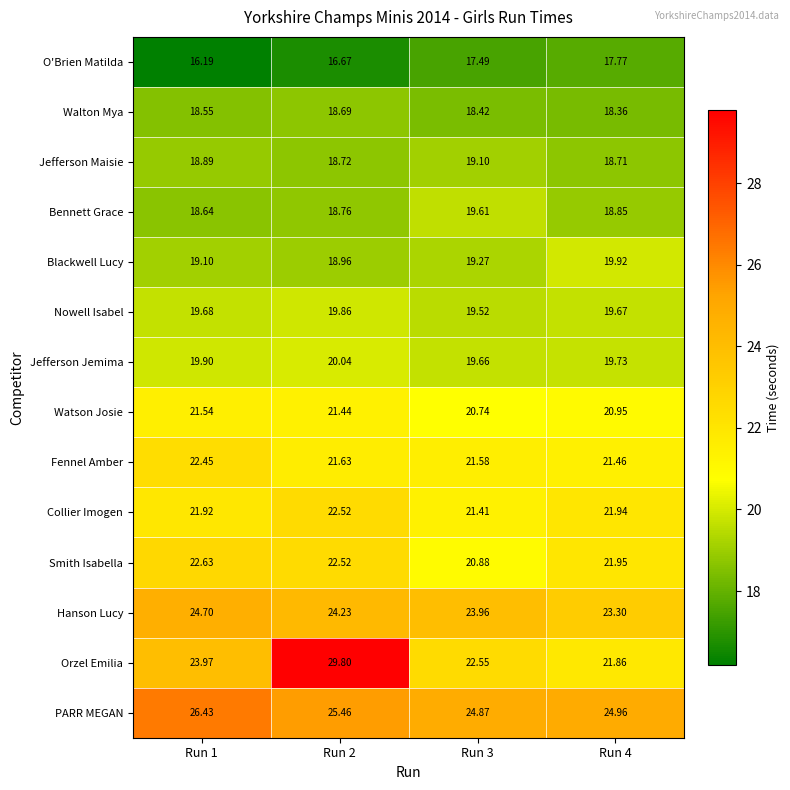

At Run 3, list the series in order from smallest to largest.

O'Brien Matilda, Walton Mya, Jefferson Maisie, Blackwell Lucy, Nowell Isabel, Bennett Grace, Jefferson Jemima, Watson Josie, Smith Isabella, Collier Imogen, Fennel Amber, Orzel Emilia, Hanson Lucy, PARR MEGAN